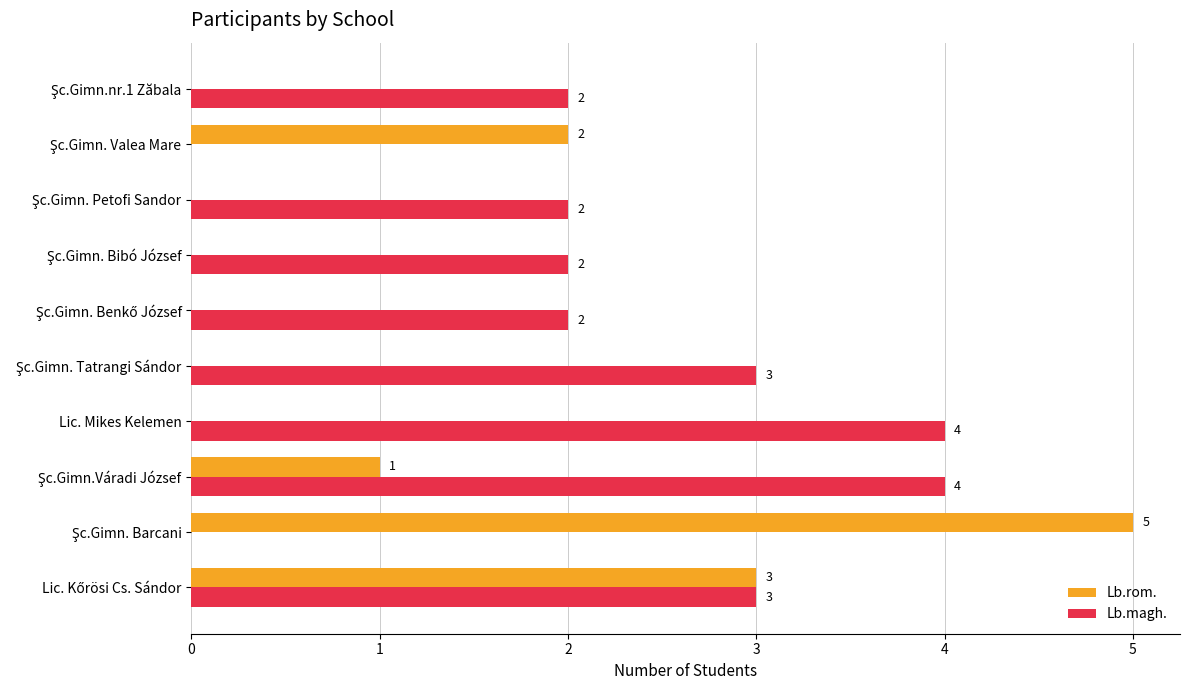

What is the sum of all Lb.rom. values?

11